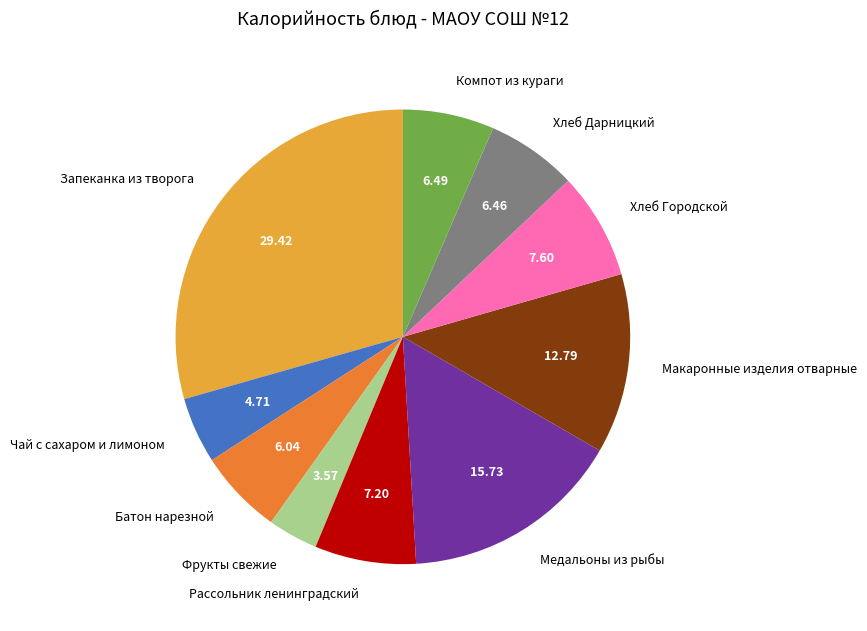

Does any single category account for the majority?

No